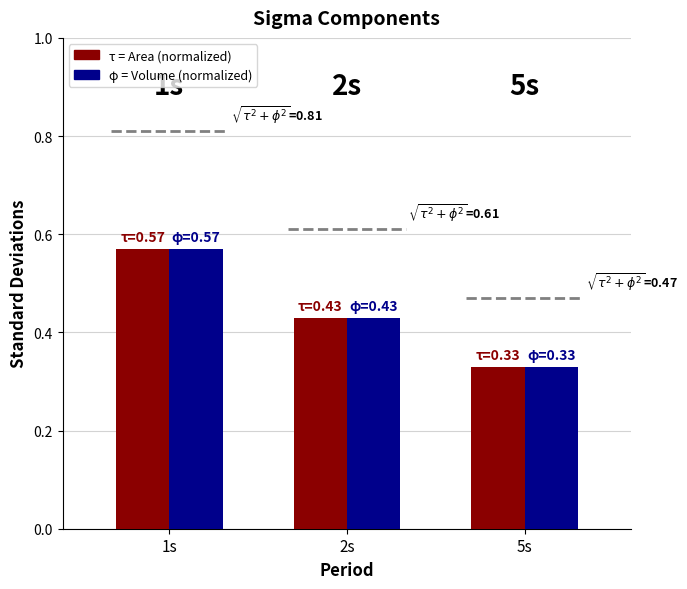

Which category has the highest value across all series?

1s